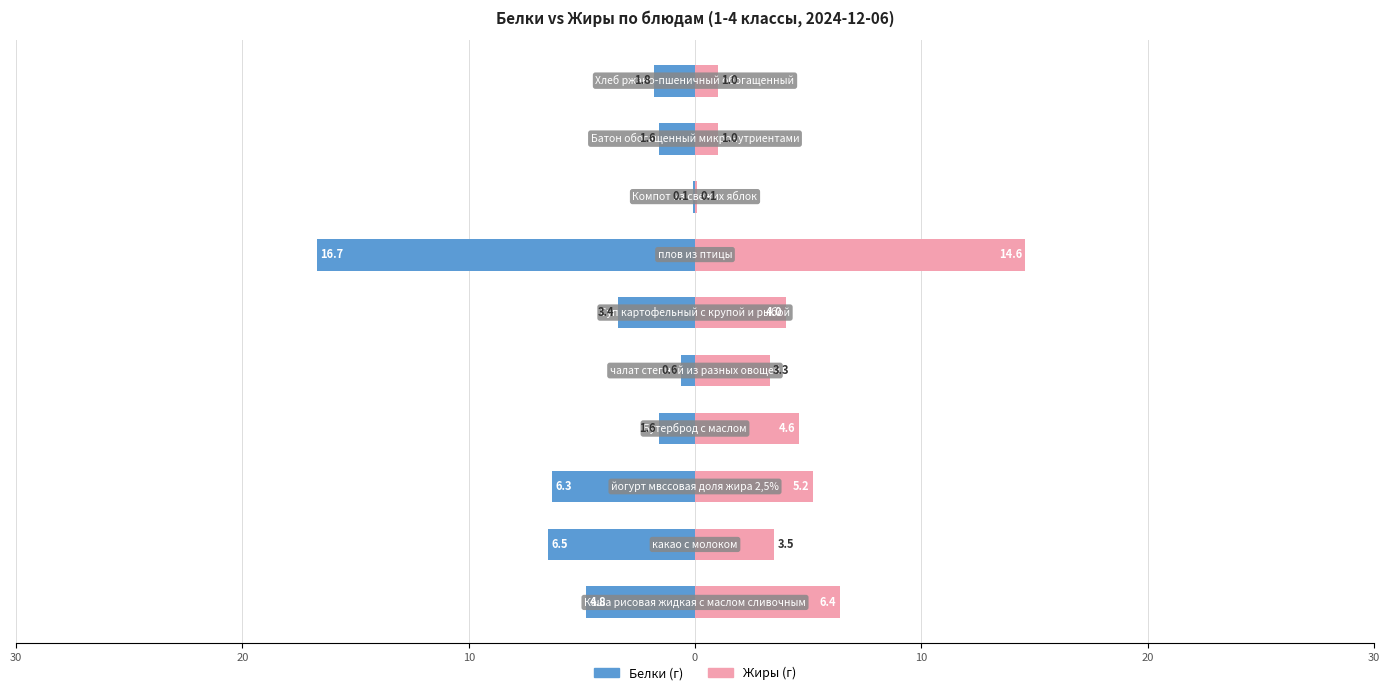

Which series changed the most between 0 and 8?

Жиры